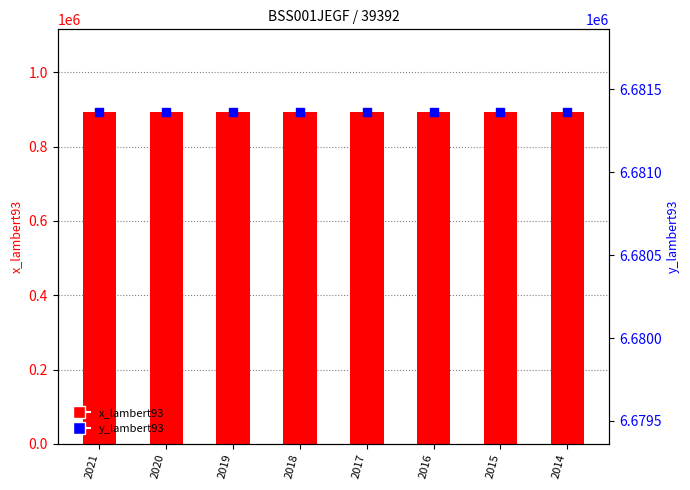

At which category is the sum across all series the highest?

2021